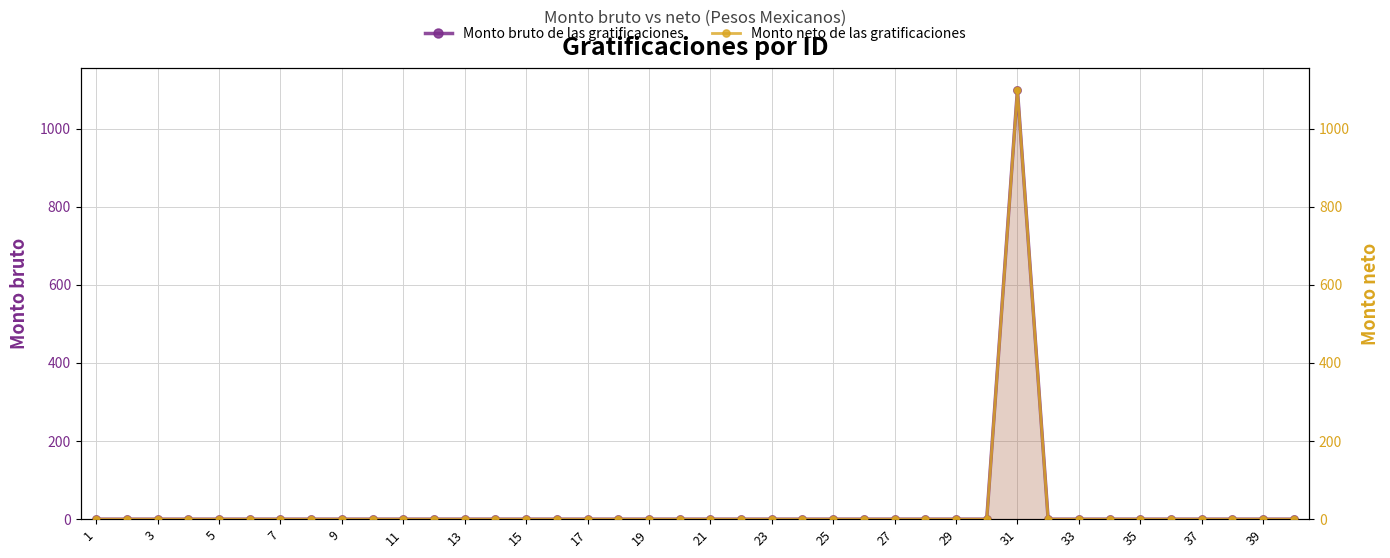

At how many categories does at least one series exceed 899?

1